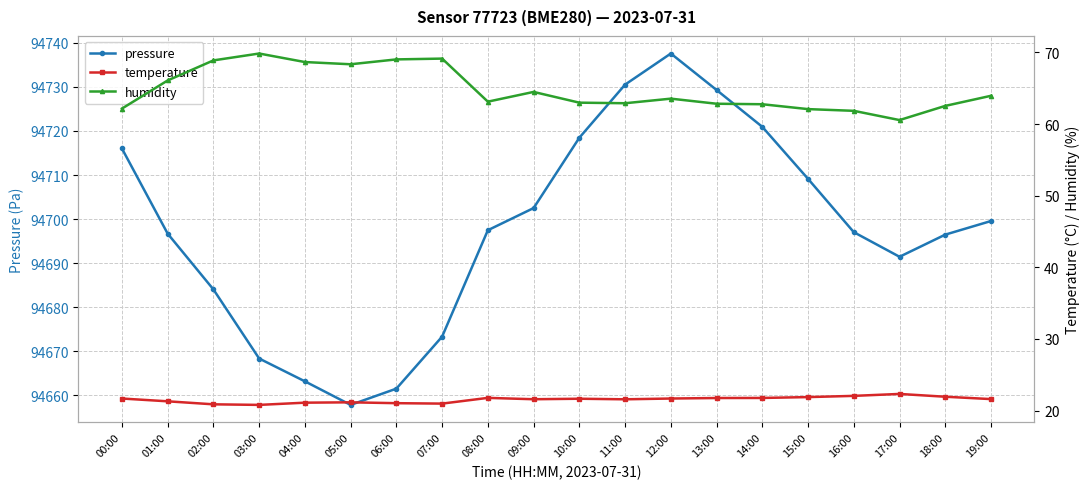

What is the sum of all humidity values?

1295.8